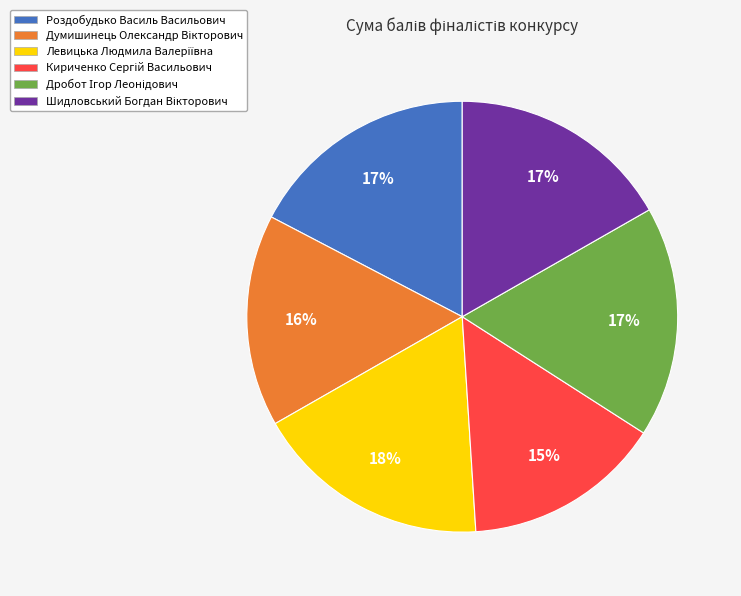

To the nearest percent, what is the average slice percentage?

17%